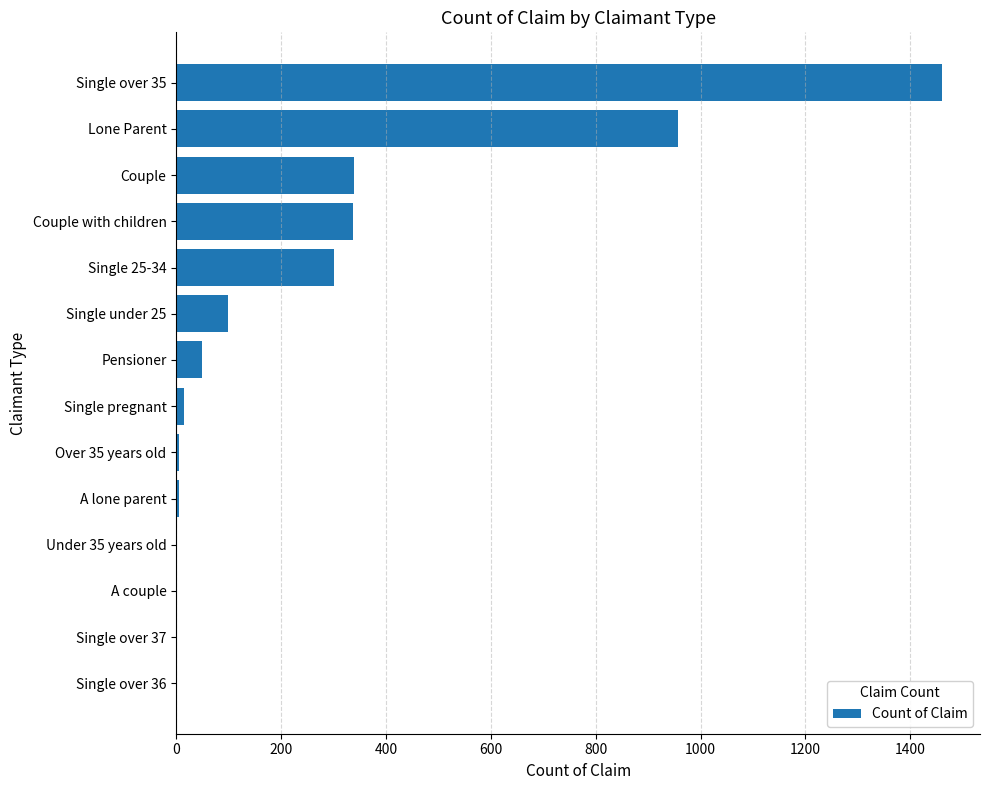

How many categories are shown in the chart?

14